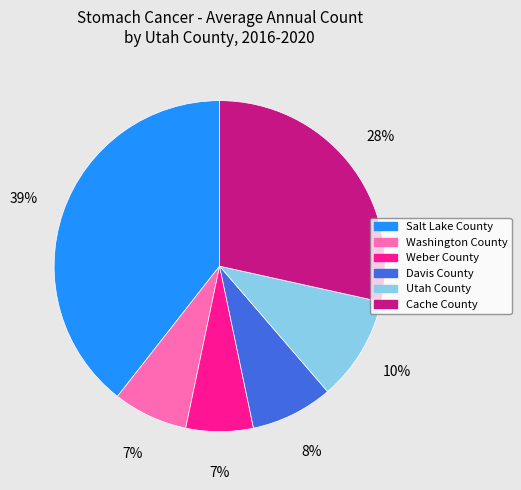

How many segments does this pie chart have?

6